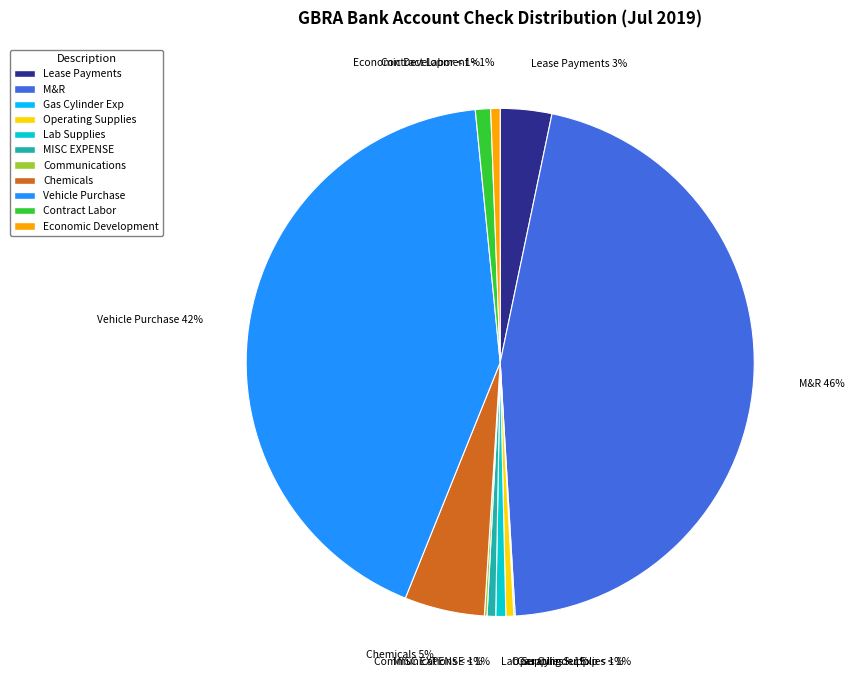

To the nearest percent, what is the combined percentage of MISC EXPENSE and M&R?

46%